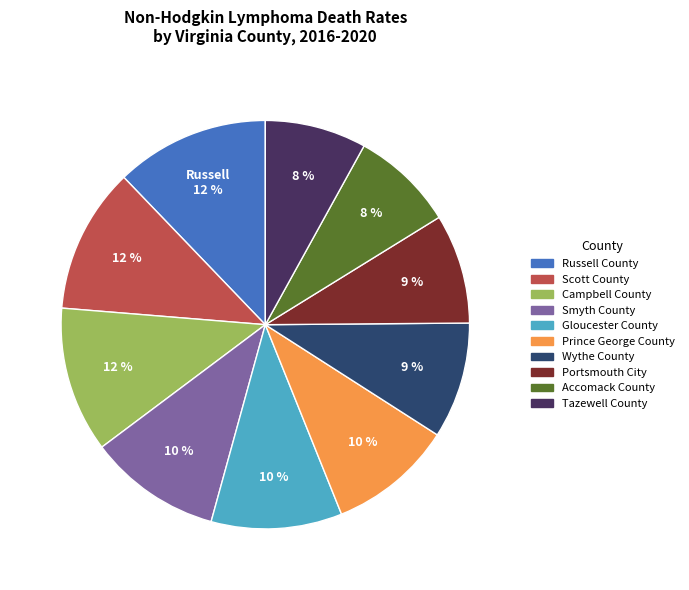

True or false: Scott County accounts for 6% of the total.

False